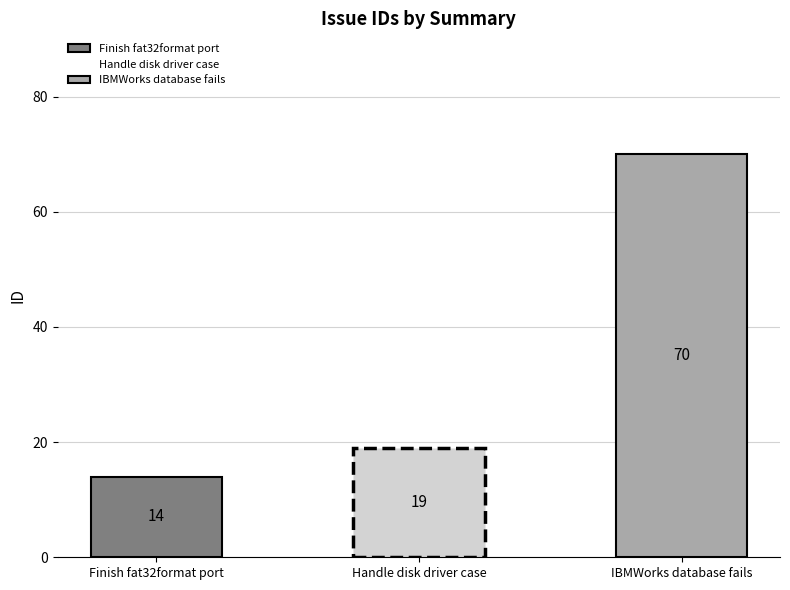

What is the label of the 3rd bar from the left?

IBMWorks database fails